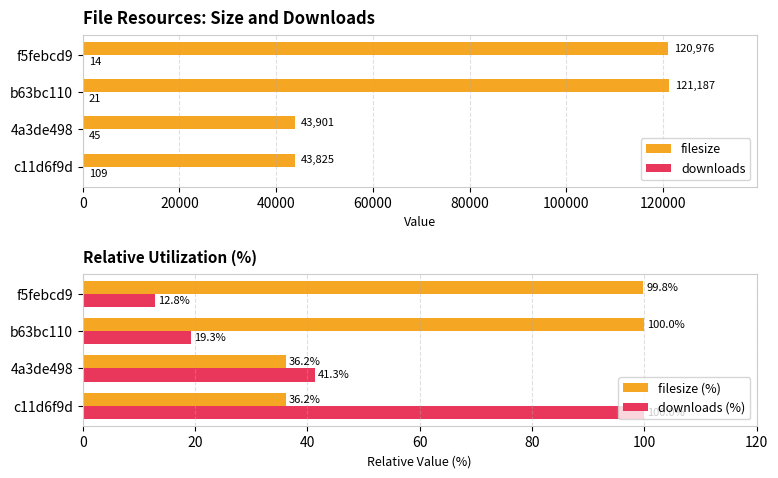

At which label is downloads (%) closest to 56?

4a3de498